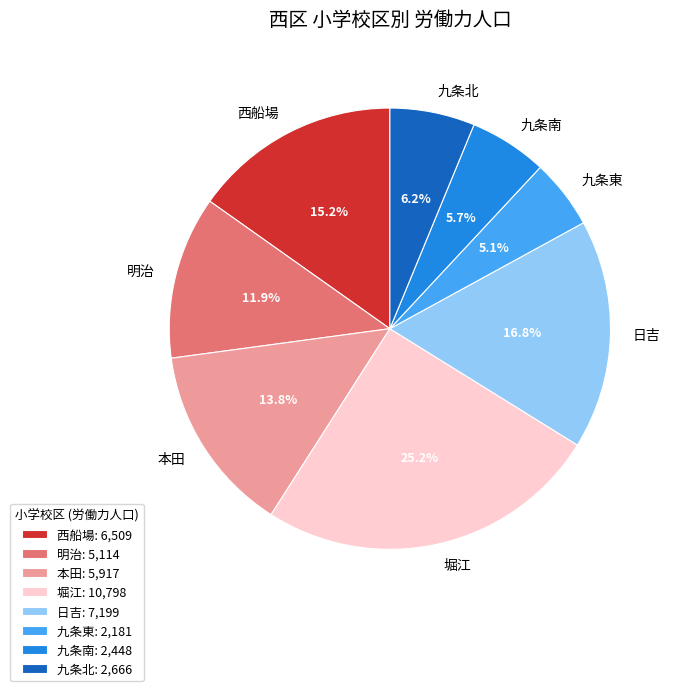

Rank the categories by value from lowest to highest.

九条東, 九条南, 九条北, 明治, 本田, 西船場, 日吉, 堀江